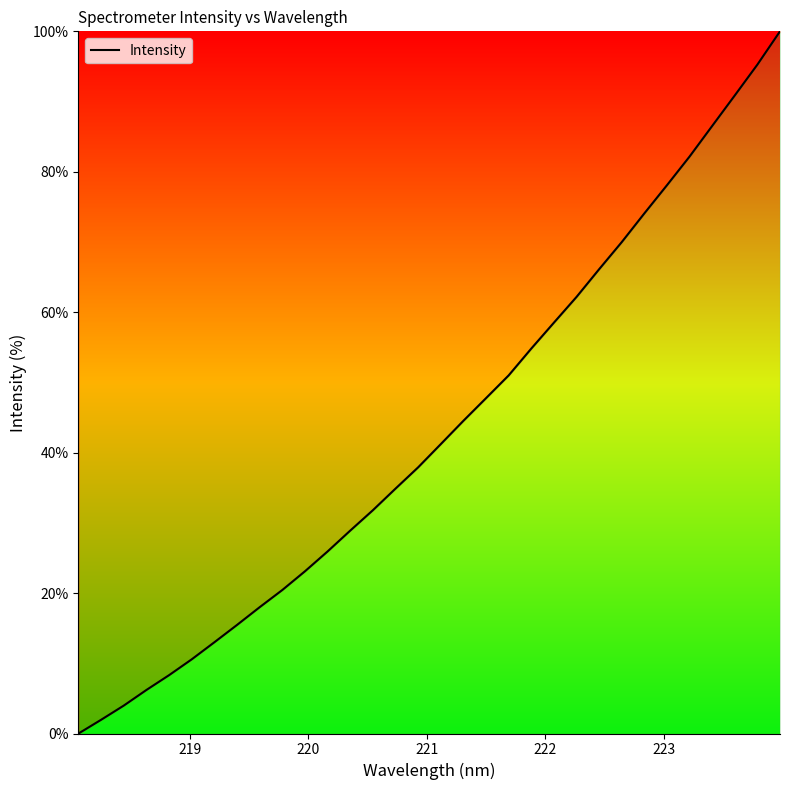

What is the difference between the second highest and second lowest values?

93.3